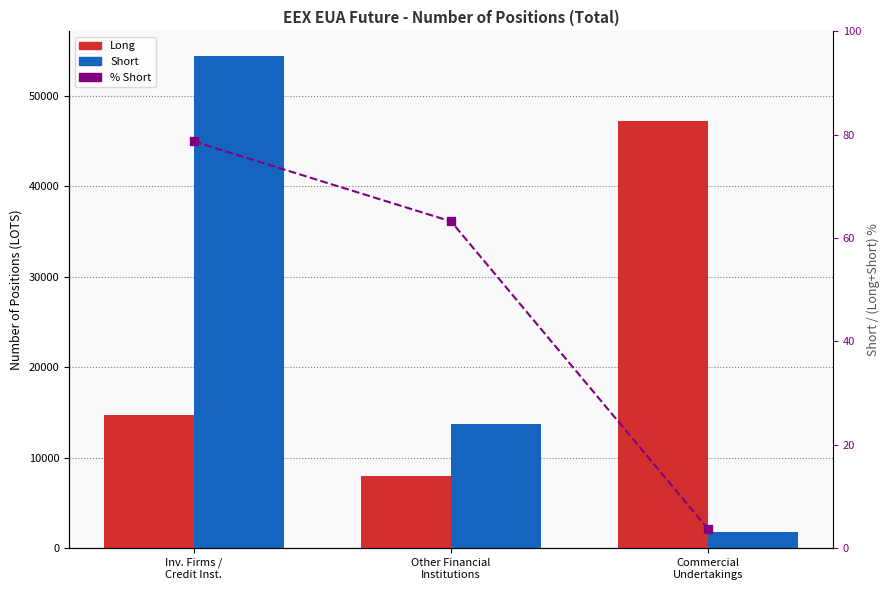

Rank the categories by % Short value from highest to lowest.

Inv. Firms /
Credit Inst., Other Financial
Institutions, Commercial
Undertakings